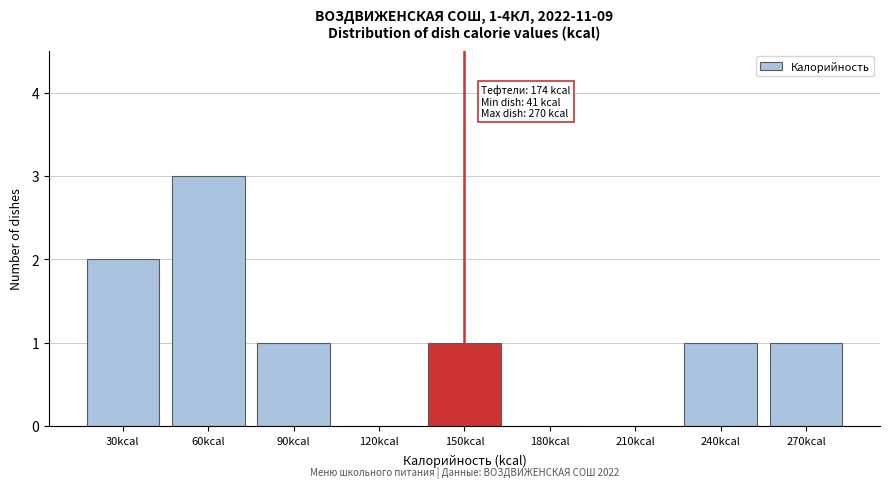

Reading left to right, extract all data points from this chart.

30kcal=2	60kcal=3	90kcal=1	120kcal=0	150kcal=1	180kcal=0	210kcal=0	240kcal=1	270kcal=1